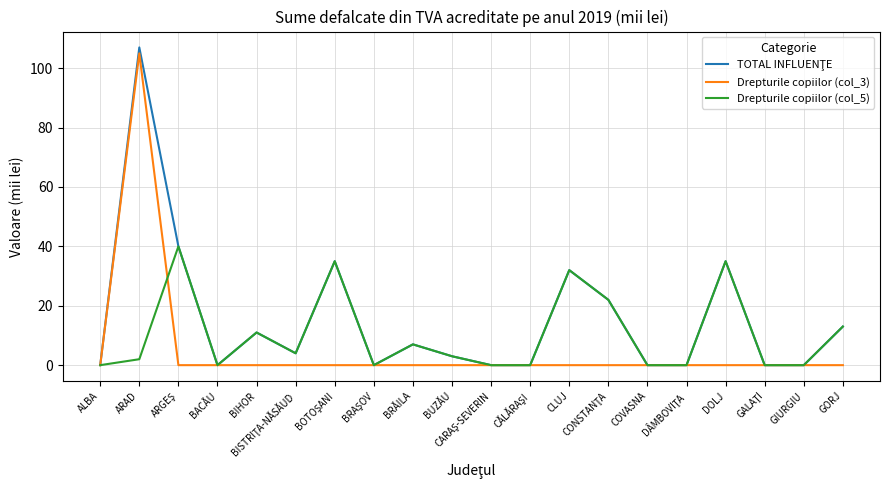

What position from the left is BACĂU?

4